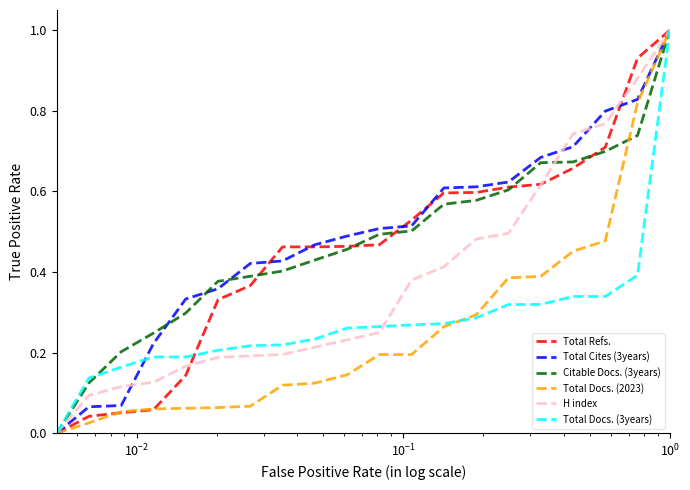

What is the highest value of the Total Docs. (3years) series?

1.0